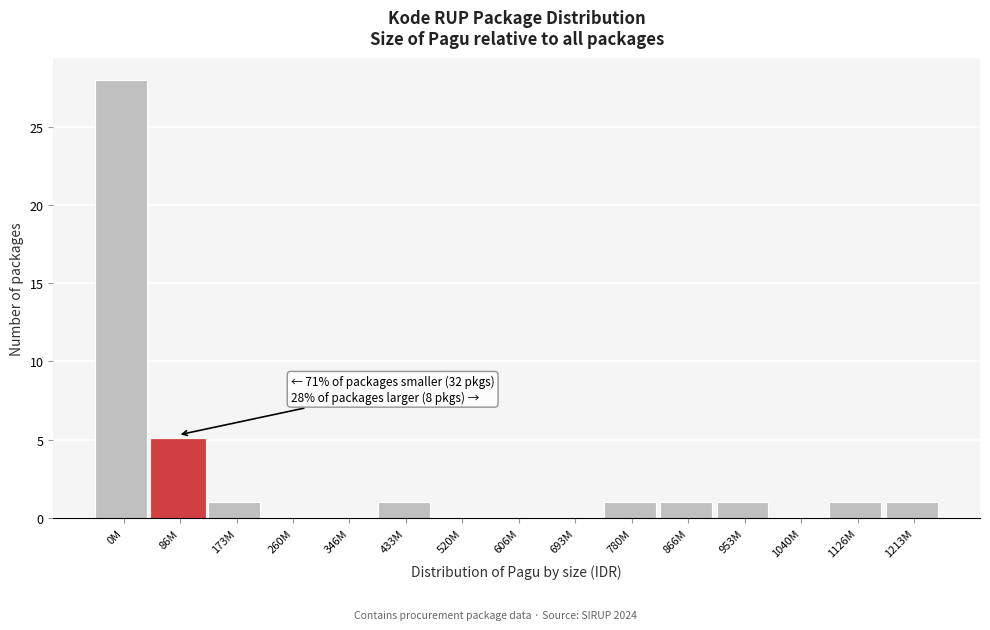

Reading left to right, list all the values displayed in this chart.

0M=28	86M=5	173M=1	260M=0	346M=0	433M=1	520M=0	606M=0	693M=0	780M=1	866M=1	953M=1	1040M=0	1126M=1	1213M=1